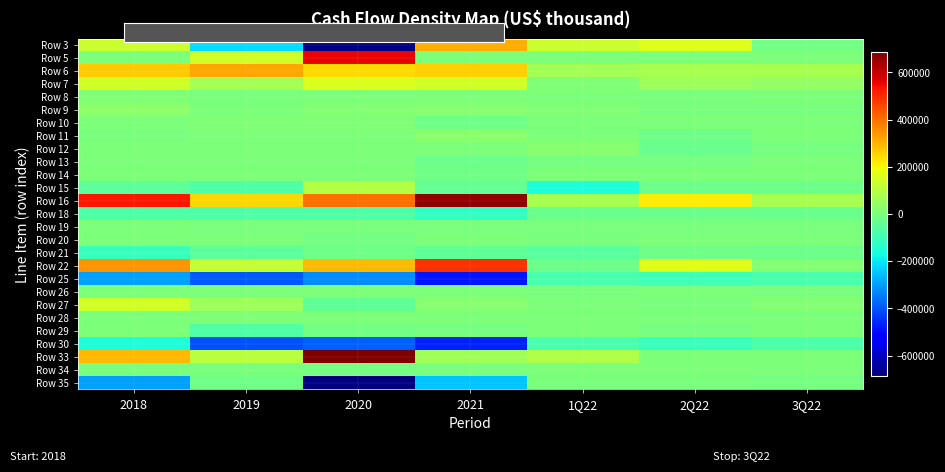

Reading left to right, transcribe all the data shown in this chart.

Row 3: 2018=131899	2019=-215880	2020=-676658	2021=309291	1Q22=133811	2Q22=165368	3Q22=-13692
Row 5: 2018=3283	2019=142133	2020=557497	2021=0	1Q22=0	2Q22=0	3Q22=0
Row 6: 2018=267189	2019=317892	2020=243925	2021=258711	1Q22=65892	2Q22=74374	3Q22=72753
Row 7: 2018=143199	2019=65000	2020=157806	2021=143496	1Q22=5532	2Q22=57067	3Q22=37608
Row 8: 2018=8616	2019=-857	2020=2268	2021=4891	1Q22=84	2Q22=-104	3Q22=561
Row 9: 2018=29777	2019=3854	2020=13159	2021=21325	1Q22=8743	2Q22=-2136	3Q22=-3371
Row 10: 2018=0	2019=6640	2020=8058	2021=-19380	1Q22=433	2Q22=186	3Q22=433
Row 11: 2018=-348	2019=0	2020=0	2021=26408	1Q22=316	2Q22=-17234	3Q22=2112
Row 12: 2018=0	2019=0	2020=0	2021=0	1Q22=19427	2Q22=-28220	3Q22=-7766
Row 13: 2018=0	2019=0	2020=0	2021=-25729	1Q22=-7670	2Q22=-8000	3Q22=4431
Row 14: 2018=0	2019=0	2020=0	2021=-19407	1Q22=0	2Q22=0	3Q22=0
Row 15: 2018=-53040	2019=-71634	2020=92460	2021=-38487	1Q22=-156441	2Q22=-22810	3Q22=-23305
Row 16: 2018=530575	2019=247148	2020=398515	2021=661119	1Q22=70127	2Q22=218491	3Q22=69764
Row 18: 2018=-74592	2019=-71804	2020=-69906	2021=-121112	1Q22=-30739	2Q22=-28413	3Q22=-29319
Row 19: 2018=0	2019=-3259	2020=-1385	2021=-1415	1Q22=-59	2Q22=-357	3Q22=-292
Row 20: 2018=0	2019=0	2020=-14481	2021=0	1Q22=-3277	2Q22=0	3Q22=0
Row 21: 2018=-108385	2019=-49262	2020=-21043	2021=-45607	1Q22=-58632	2Q22=-20434	3Q22=-25739
Row 22: 2018=347598	2019=122823	2020=291700	2021=492985	1Q22=-22580	2Q22=169287	3Q22=14414
Row 25: 2018=-299773	2019=-396672	2020=-323688	2021=-485204	1Q22=-83273	2Q22=-98486	3Q22=-85078
Row 26: 2018=0	2019=0	2020=0	2021=0	1Q22=-194	2Q22=0	3Q22=-4572
Row 27: 2018=140402	2019=54710	2020=-47522	2021=20076	1Q22=2006	2Q22=-3231	3Q22=12749
Row 28: 2018=1268	2019=6570	2020=2014	2021=2210	1Q22=212	2Q22=183	3Q22=10
Row 29: 2018=0	2019=-71054	2020=-13392	2021=-6356	1Q22=0	2Q22=-7000	3Q22=0
Row 30: 2018=-158103	2019=-406446	2020=-382588	2021=-469274	1Q22=-81249	2Q22=-108534	3Q22=-76891
Row 33: 2018=294640	2019=106229	2020=1296496	2021=59771	1Q22=90000	2Q22=0	3Q22=0
Row 34: 2018=-1739	2019=-255	2020=-9921	2021=-178	1Q22=0	2Q22=0	3Q22=0
Row 35: 2018=-295104	2019=-19437	2020=-757513	2021=-251044	1Q22=-4739	2Q22=-5009	3Q22=-9946